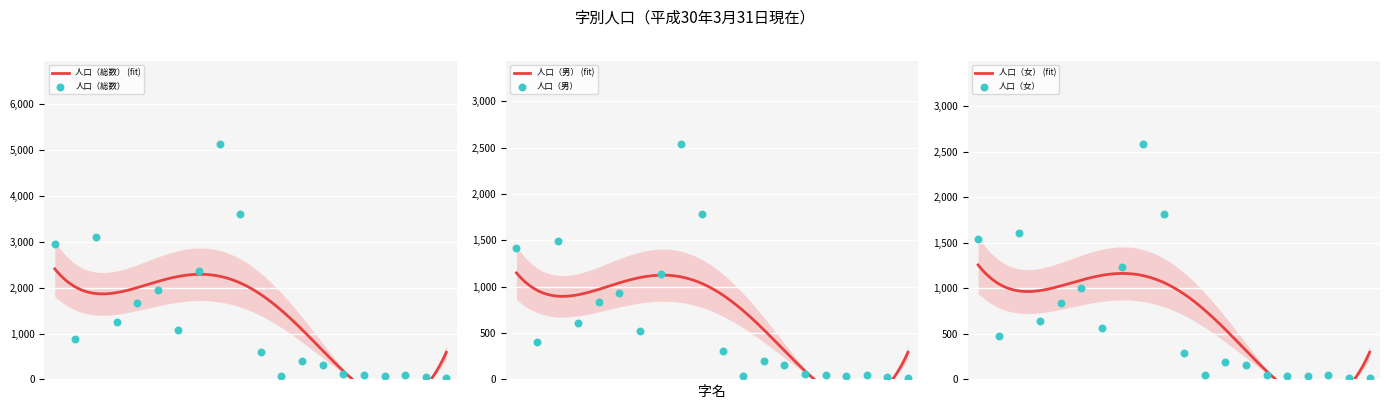

Which series has the largest Y range (max minus min)?

人口（総数）